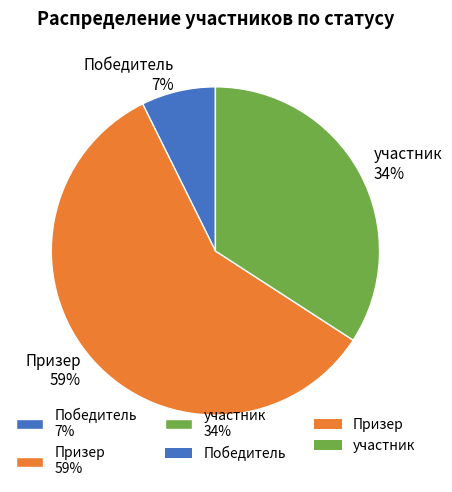

Count the number of slices in the pie.

3